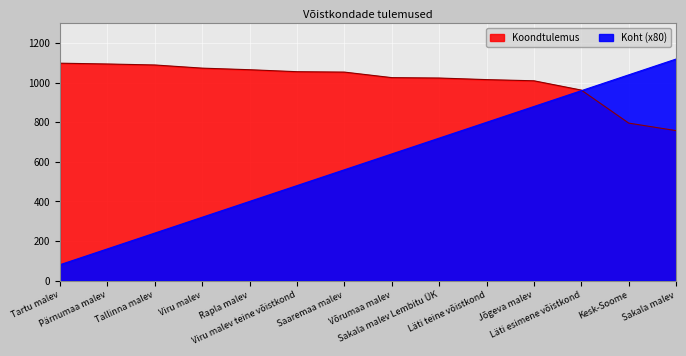

What is the approximate value of Koht at Jõgeva malev, to the nearest 50?

900